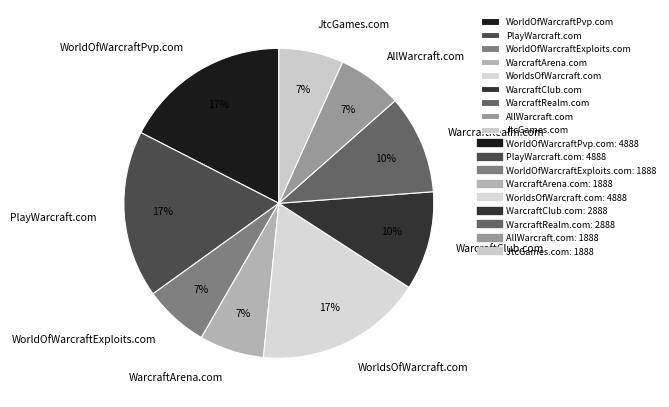

Is it true that WarcraftArena.com is 7% of the pie?

True